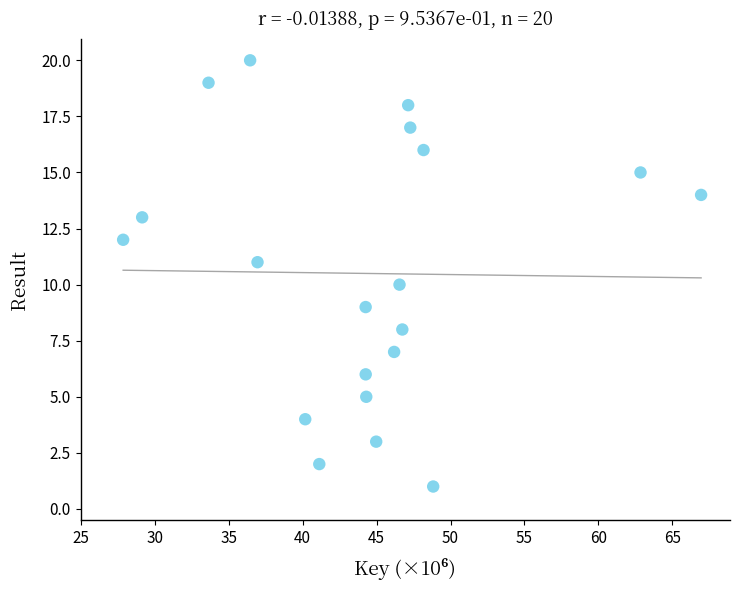

Count the number of points in this scatter plot.

20